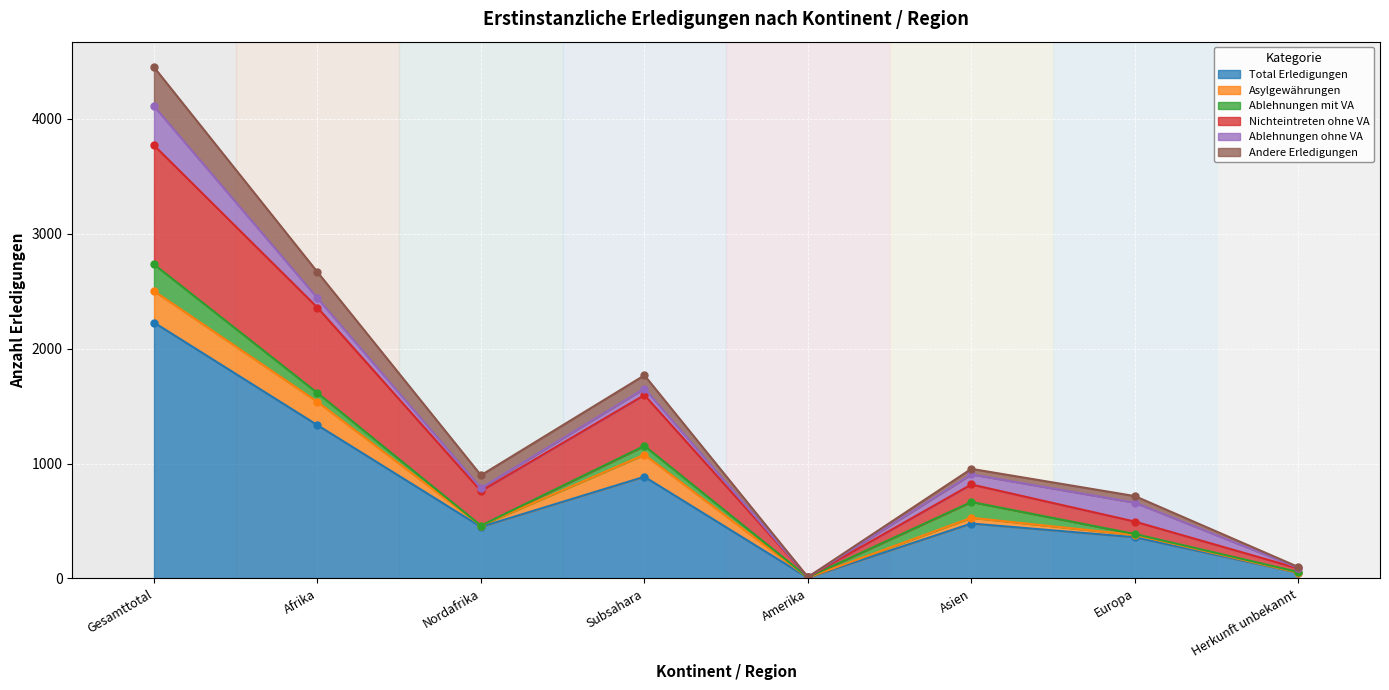

The value of Total Erledigungen at Afrika is 1334. True or false?

True